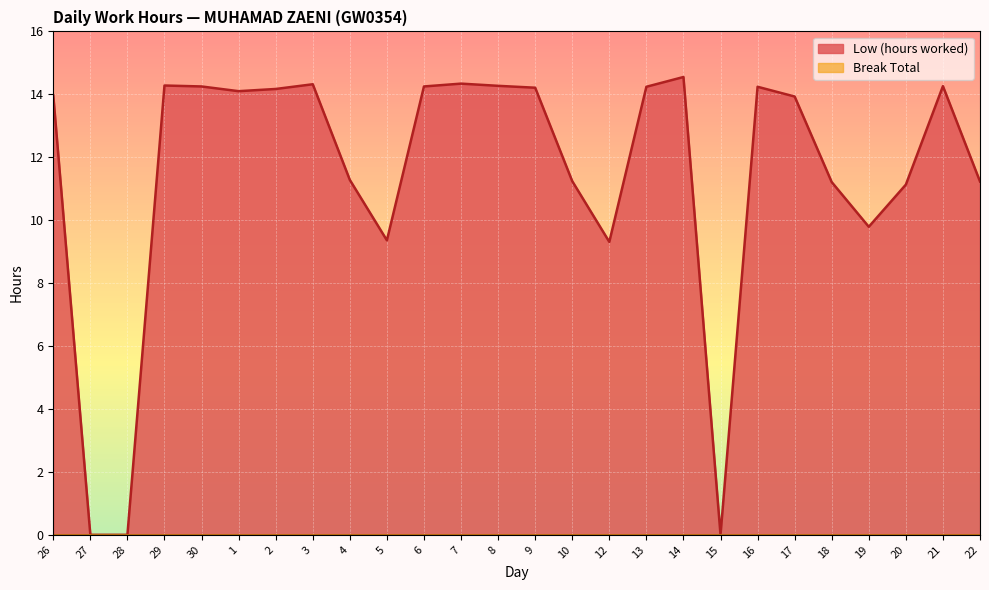

Approximately how many times larger is the value at 4 compared to 17?

0.8